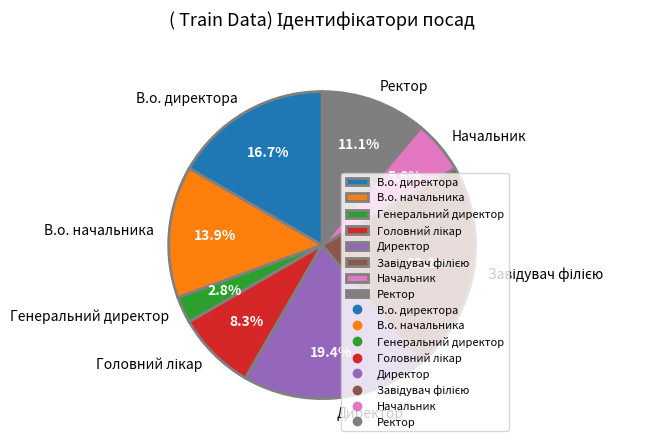

Is there a majority slice in this chart?

No